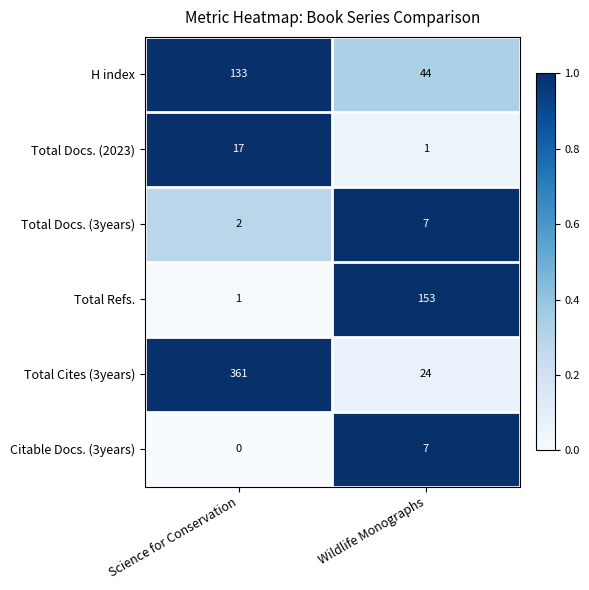

What is the minimum value for H index?

44